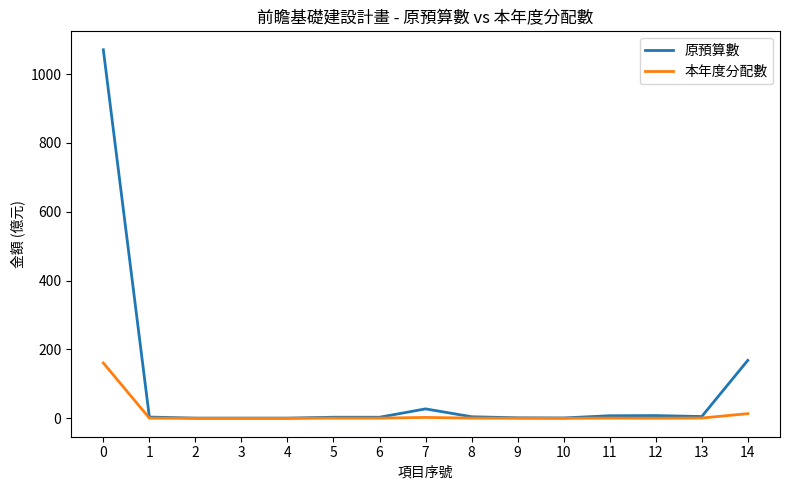

What is the difference between the highest and lowest values at 0?

909.9